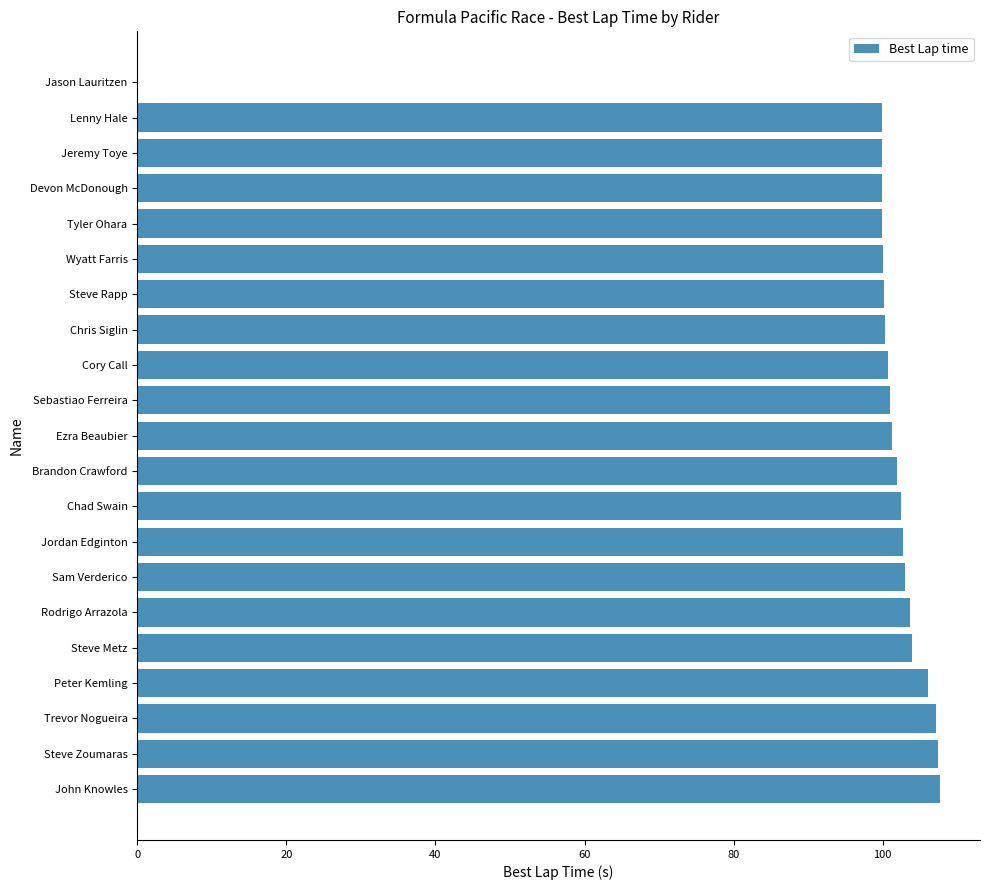

What is the sum of the values at Trevor Nogueira and Steve Metz?

211.0